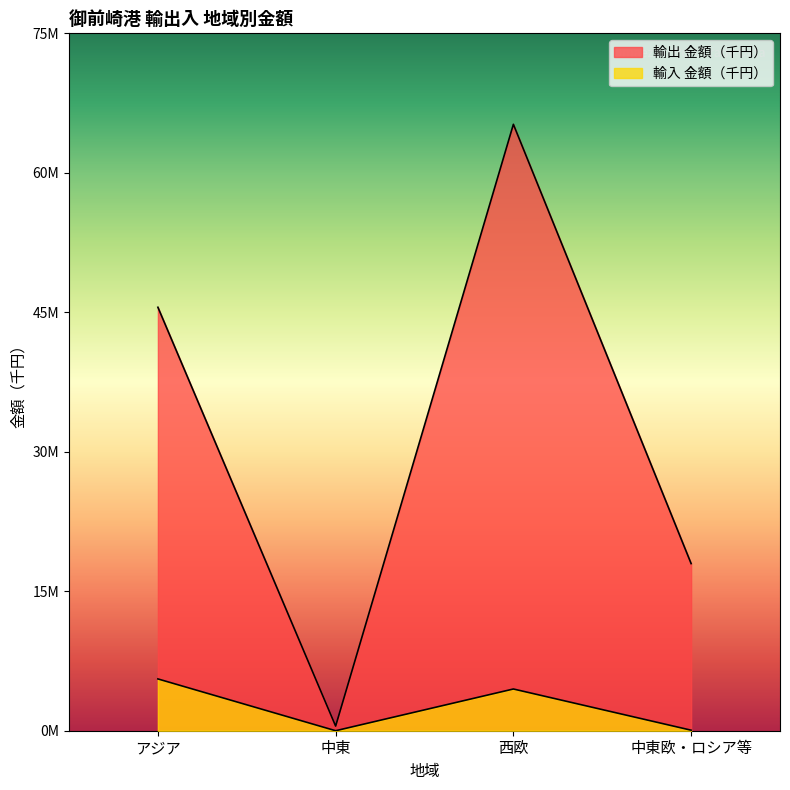

True or false: 輸出 金額（千円） has more than 1 interior local peaks.

False